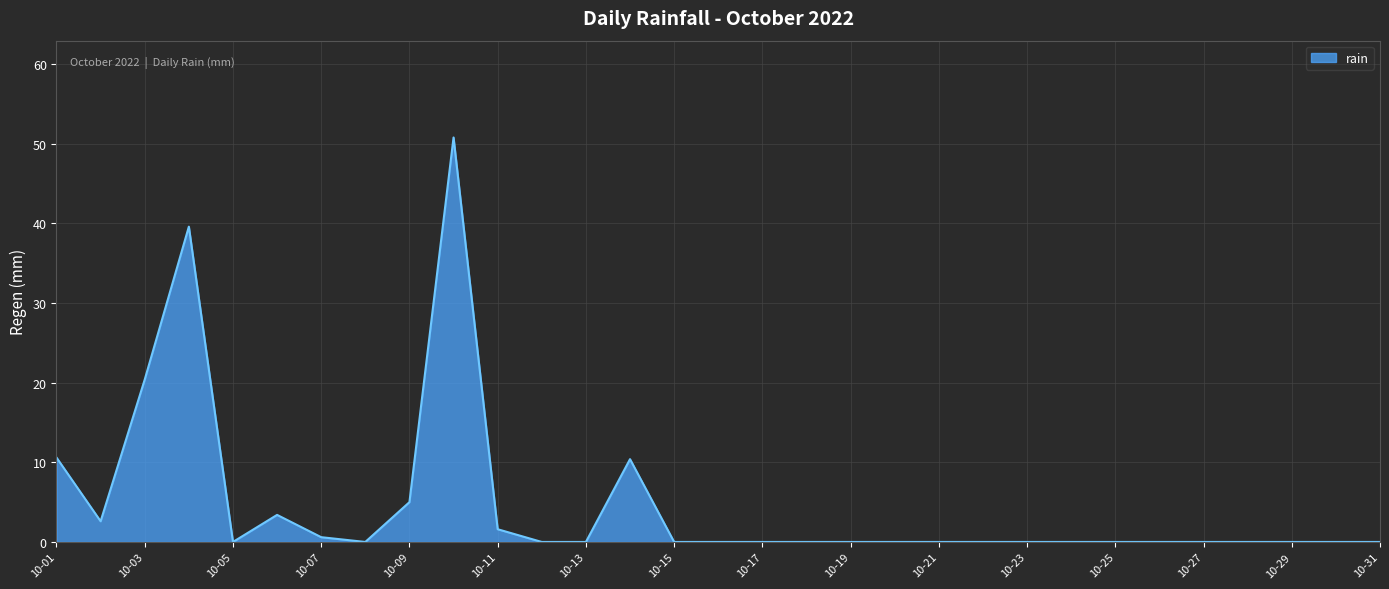

True or false: there are more than 1 points higher than both neighbors.

True